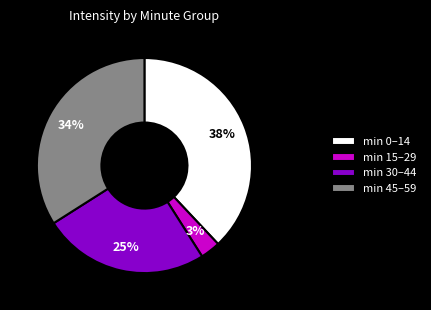

How many segments does this pie chart have?

4